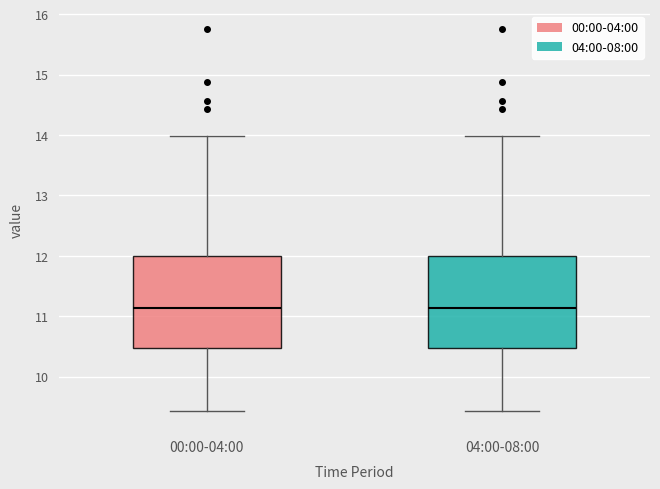

Where is the upper edge of the box for 00:00-04:00 on the y-axis? The values are not printed on the chart, so give them approximately, as read against the axis.

12.0